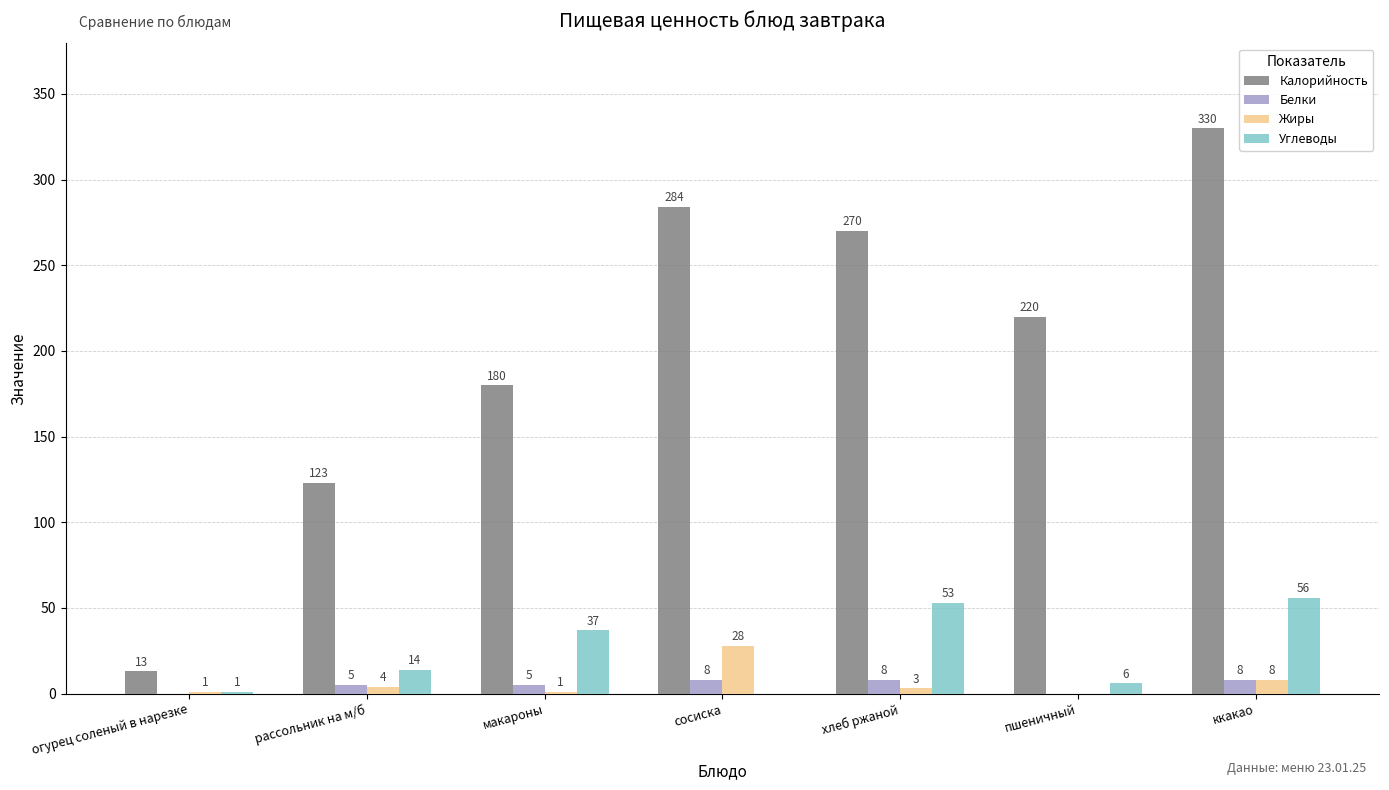

What is the average value of the Жиры series?

6